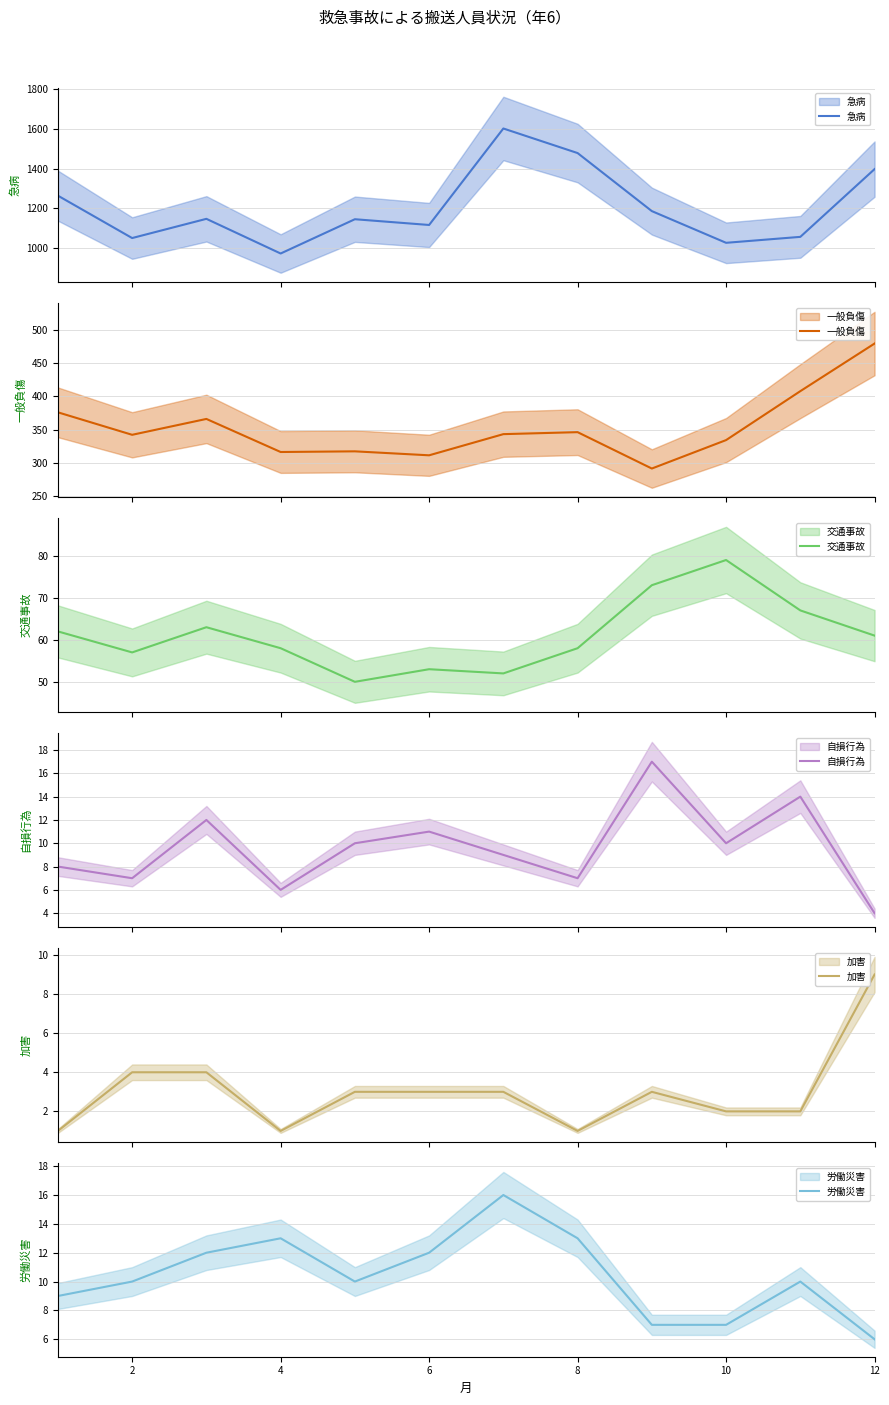

How many lines are shown in the chart?

6